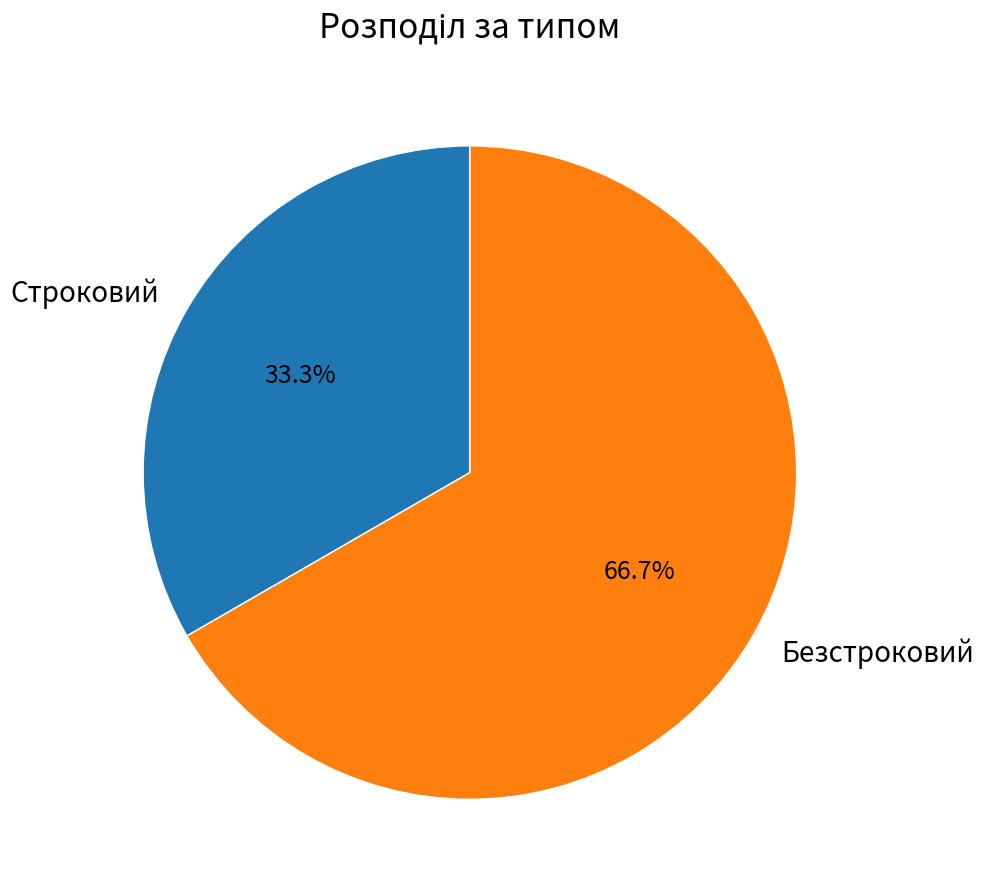

Which has a higher value, Строковий or Безстроковий?

Безстроковий